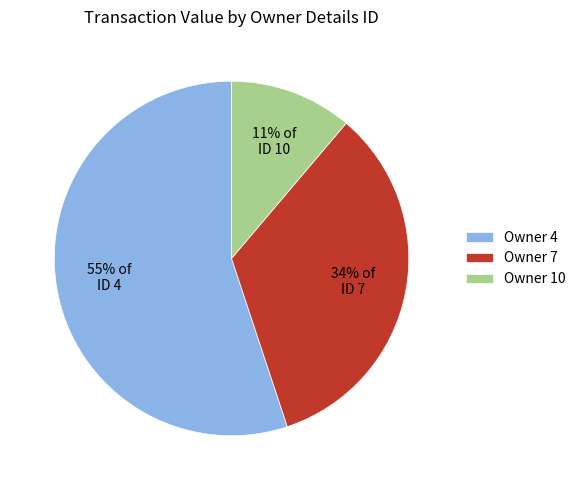

To the nearest percent, what is the average slice percentage?

33%